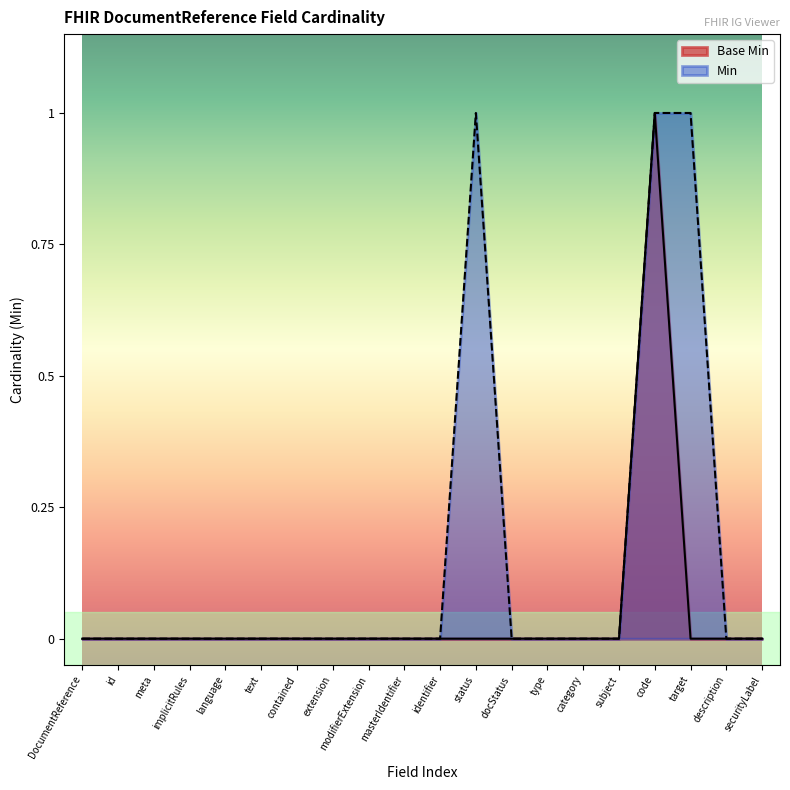

Rank the series at status from lowest to highest value.

Base Min, Min